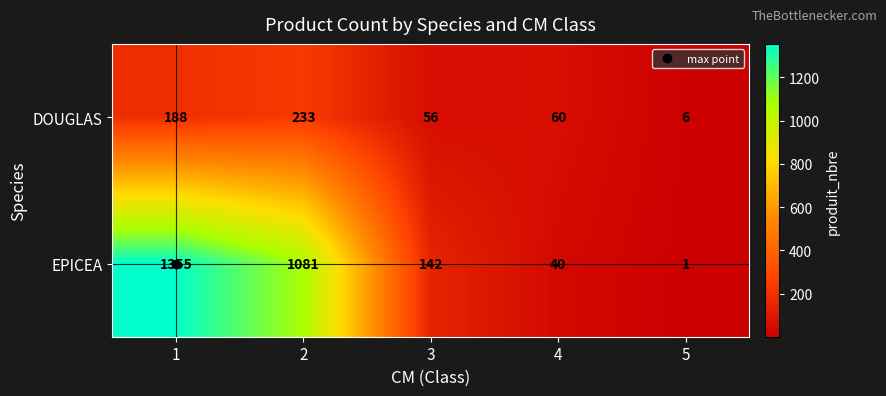

What is the sum of the DOUGLAS values at 1 and 2?

421